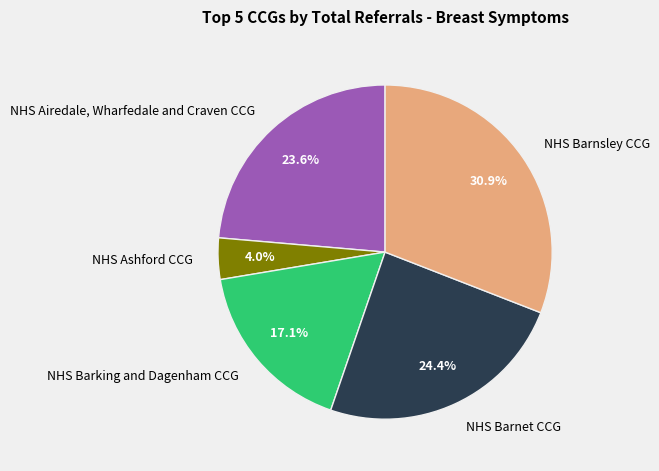

To the nearest percent, what portion does NHS Ashford CCG represent?

4%